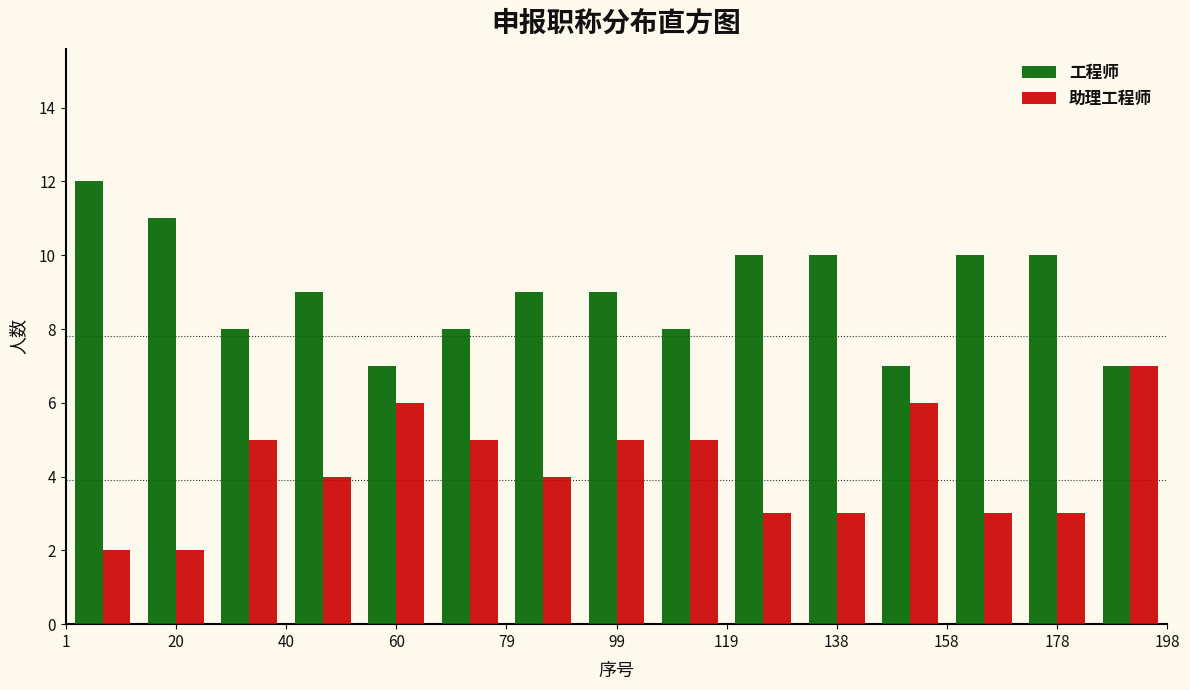

In the 工程师 series, which range on the x-axis has the tallest bar?

2 to 14